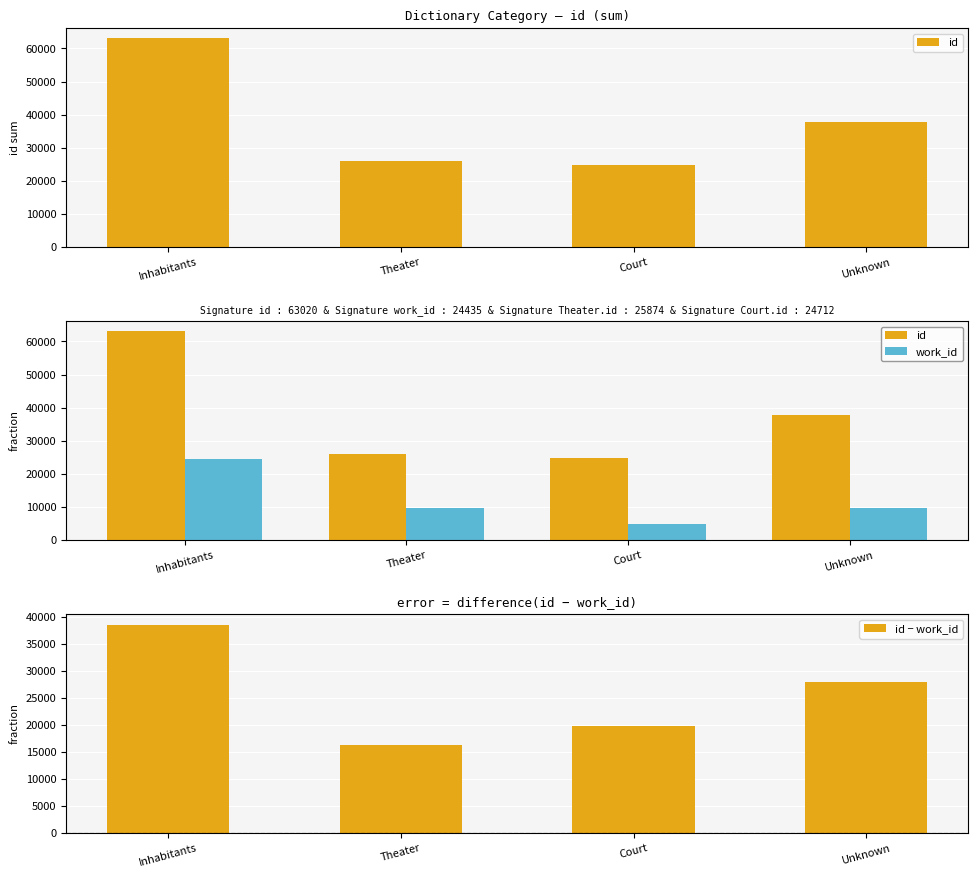

Reading left to right, transcribe all the data shown in this chart.

id: Inhabitants=63020	Theater=25874	Court=24712	Unknown=37764
work_id: Inhabitants=24435	Theater=9624	Court=4812	Unknown=9750
id − work_id: Inhabitants=38585	Theater=16250	Court=19900	Unknown=28014